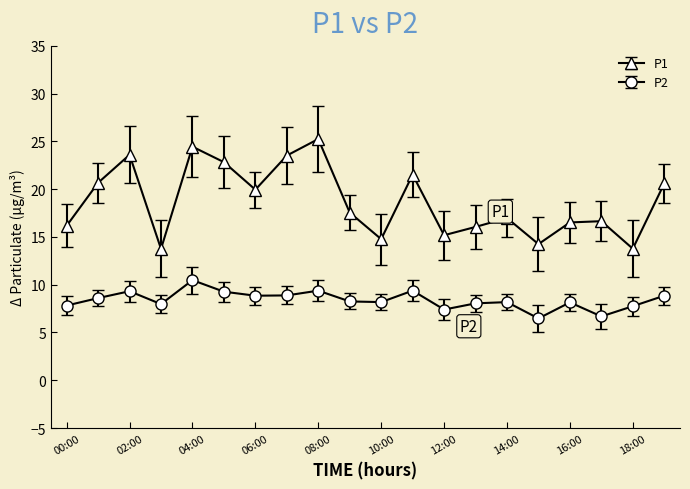

What is the value of the P2 point at the 12th from the left?

9.4